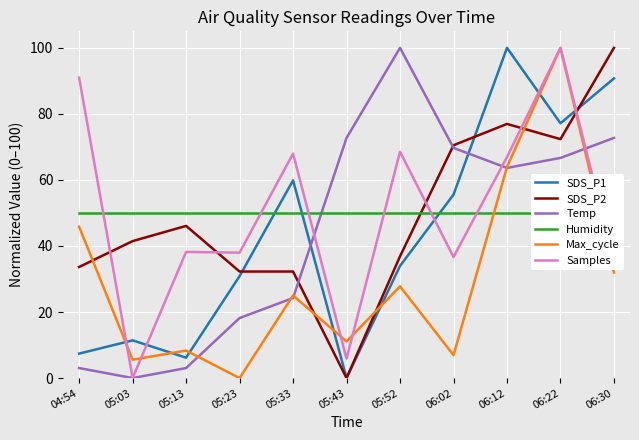

Where is Temp nearest to the value 50?

06:12